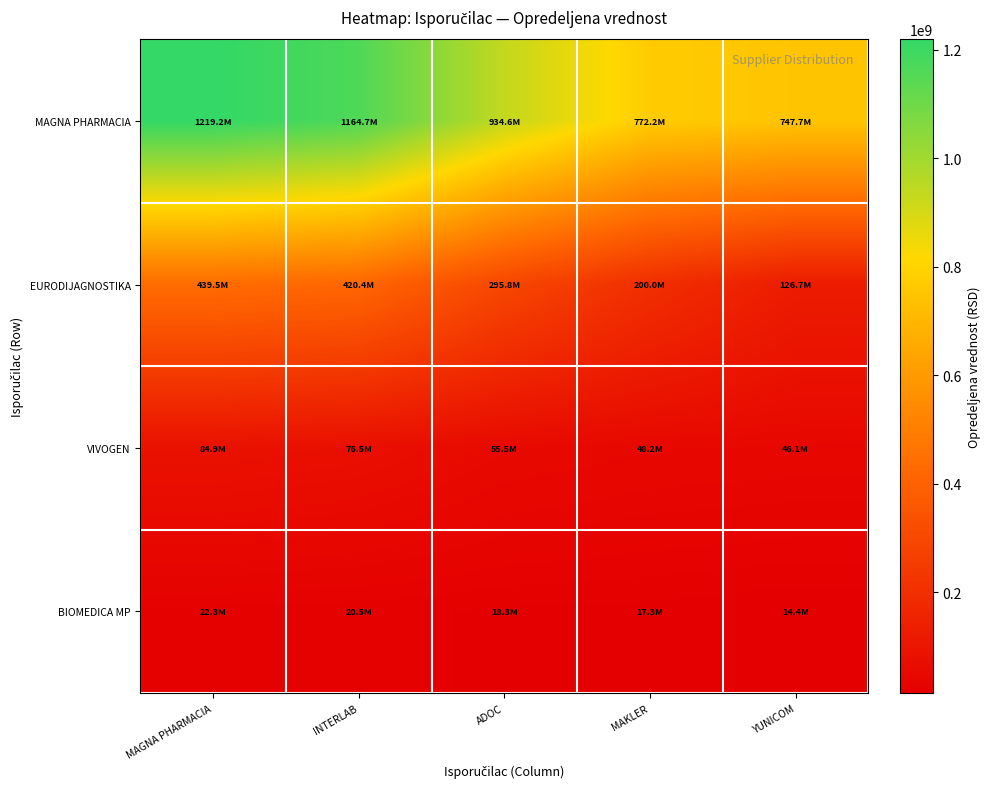

Reading left to right, list all the values displayed in this chart.

MAGNA PHARMACIA: MAGNA PHARMACIA=1219231784.9	INTERLAB=1164677148.0	ADOC=934563507.1	MAKLER=772227098.8	YUNICOM=747708679.6
EURODIJAGNOSTIKA: MAGNA PHARMACIA=439475777.2	INTERLAB=420402230.0	ADOC=295831899.0	MAKLER=199999848.0	YUNICOM=126716354.7
VIVOGEN: MAGNA PHARMACIA=84944900.0	INTERLAB=76516600.0	ADOC=55540800.0	MAKLER=48216077.6	YUNICOM=46057192.0
BIOMEDICA MP: MAGNA PHARMACIA=22296987.2	INTERLAB=20487565.0	ADOC=18267940.0	MAKLER=17297120.0	YUNICOM=14351662.0